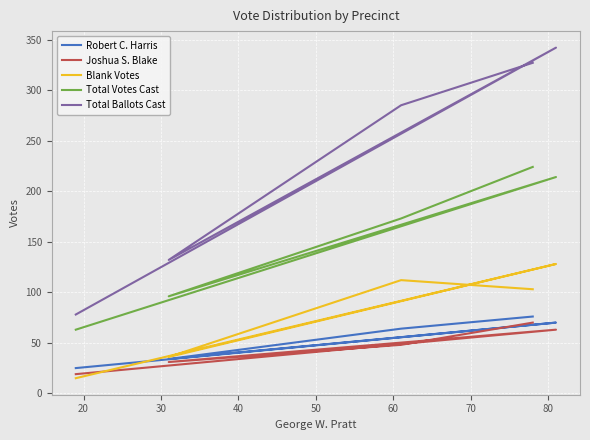

How many data points in Joshua S. Blake are above 48?

2